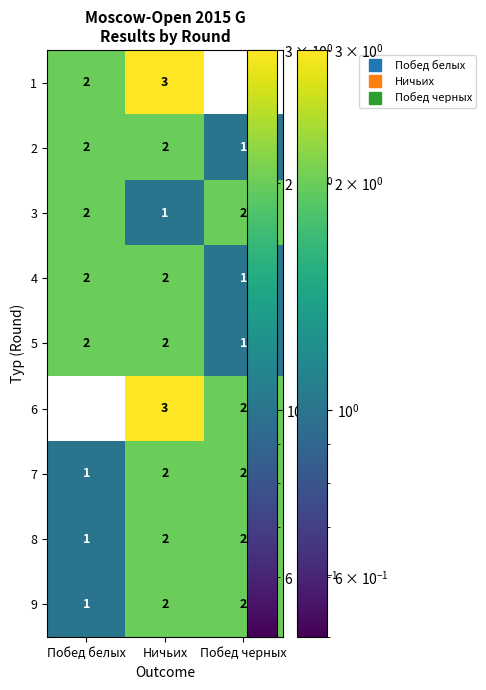

What is the sum of all 1 values?

5